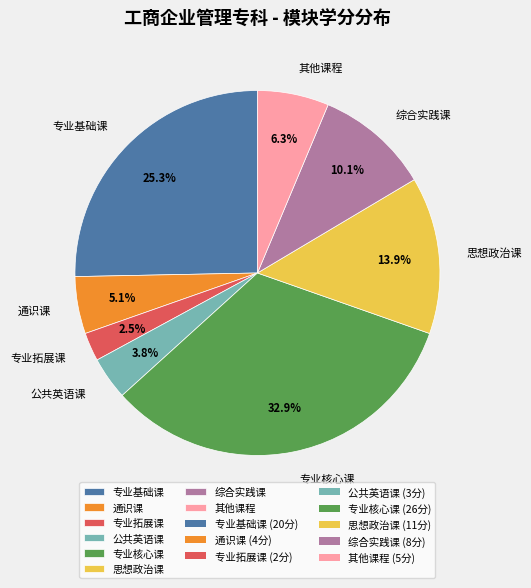

Between 其他课程 and 综合实践课, which is larger?

综合实践课